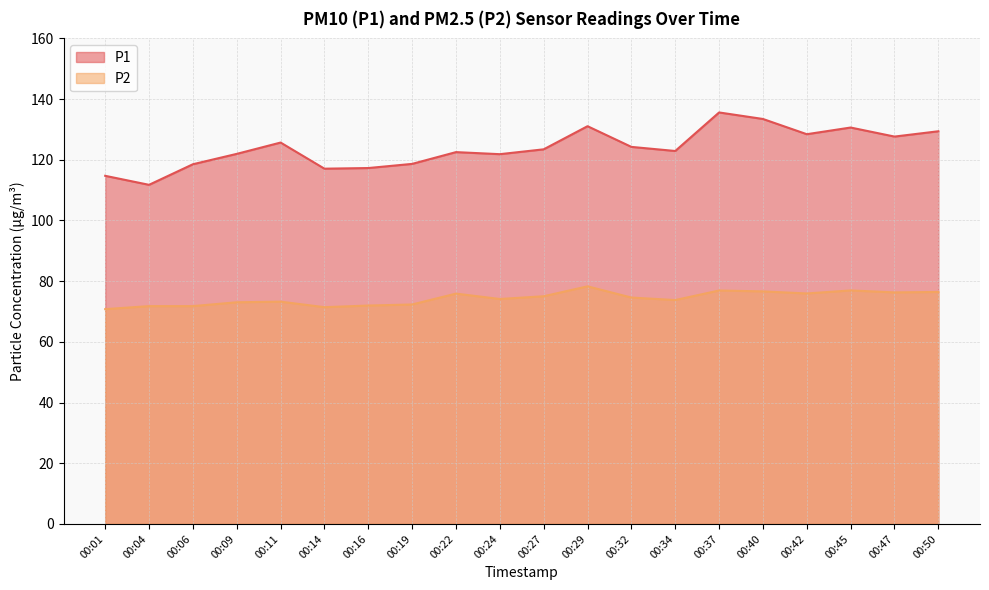

Reading right to left, what are all the values shown in this chart?

P1: 129.4	127.7	130.6	128.4	133.4	135.6	122.9	124.2	131.1	123.5	121.8	122.5	118.7	117.3	117.1	125.7	122.0	118.5	111.8	114.7
P2: 76.5	76.3	77.0	76.0	76.6	76.9	73.8	74.6	78.3	75.0	74.1	75.9	72.3	72.0	71.4	73.2	73.0	71.8	71.8	70.8